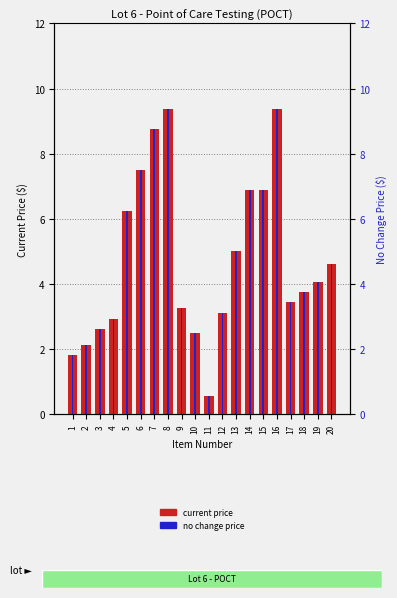

The value of CURRENT PRICE at 5 is 6.2. True or false?

True